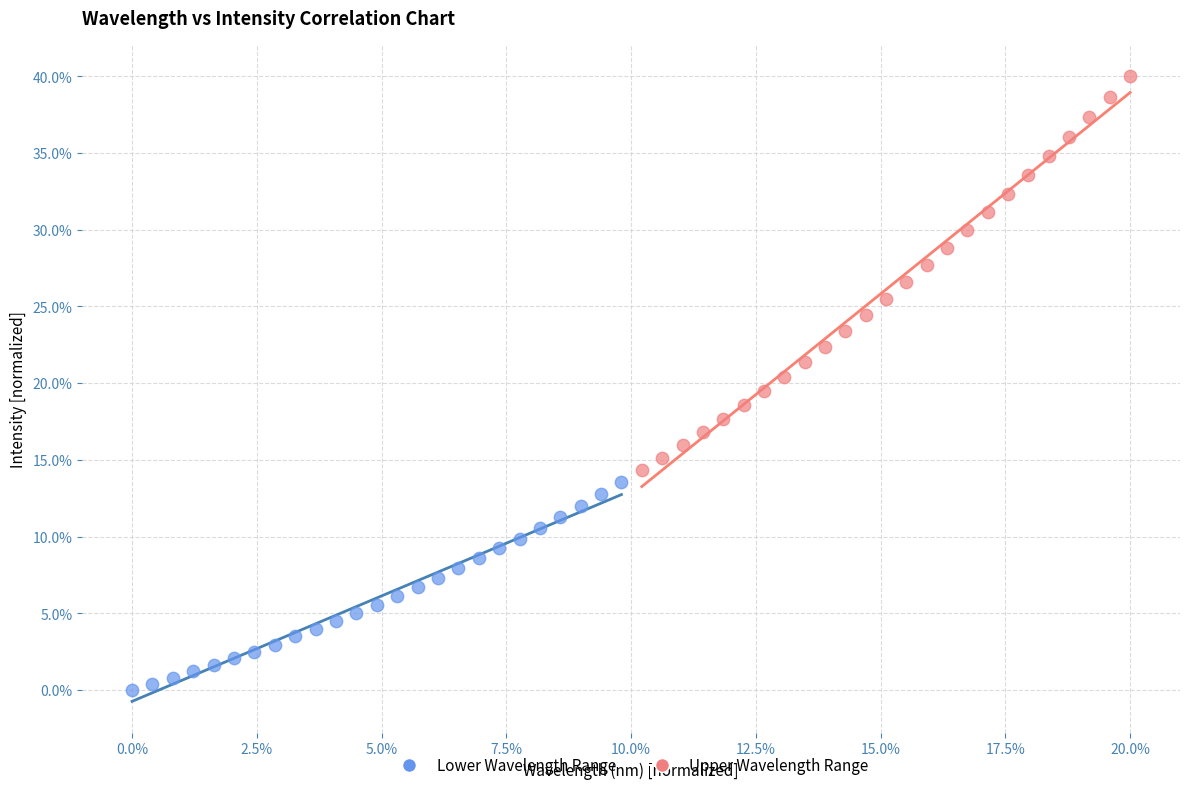

Which series has the widest spread of Y values?

Upper Wavelength Range